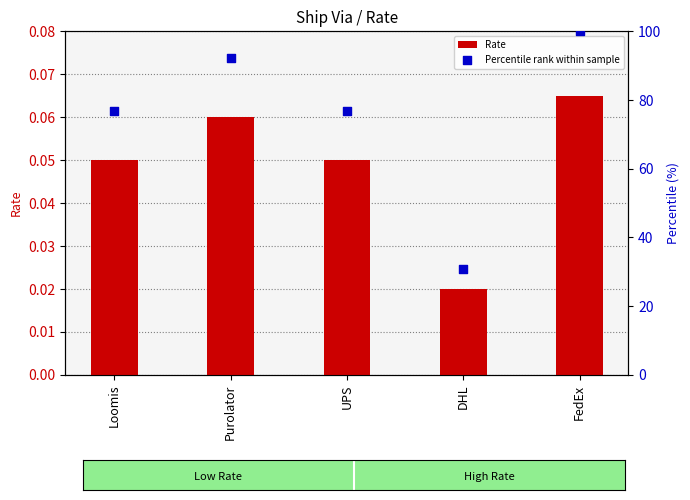

At which category is the sum across all series the highest?

FedEx